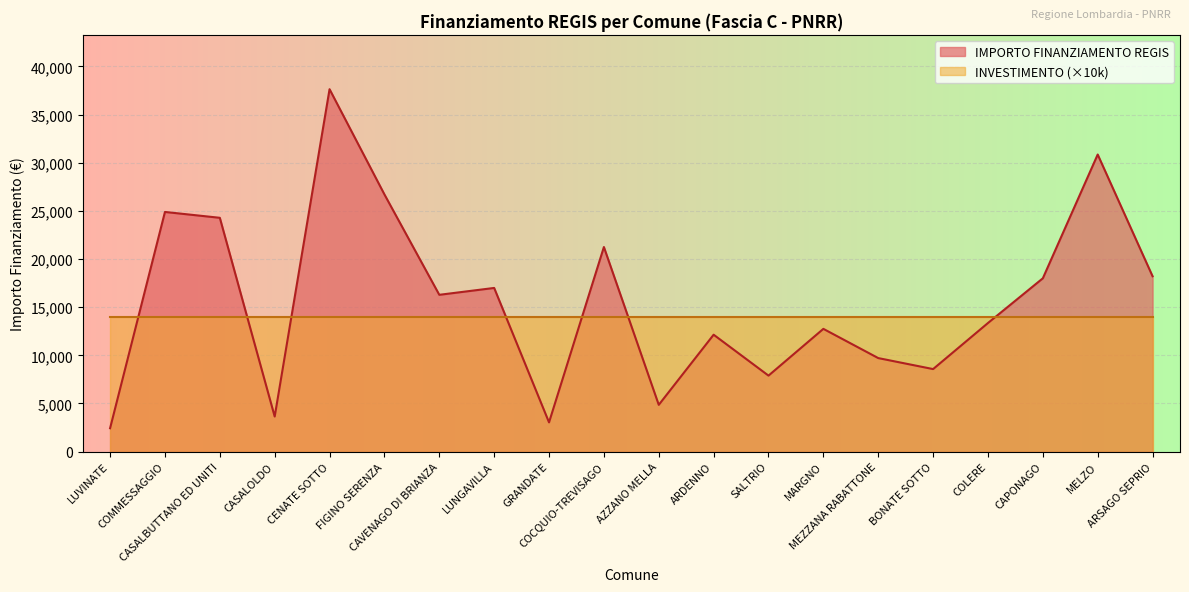

What is the difference between the maximum and second lowest values?

34599